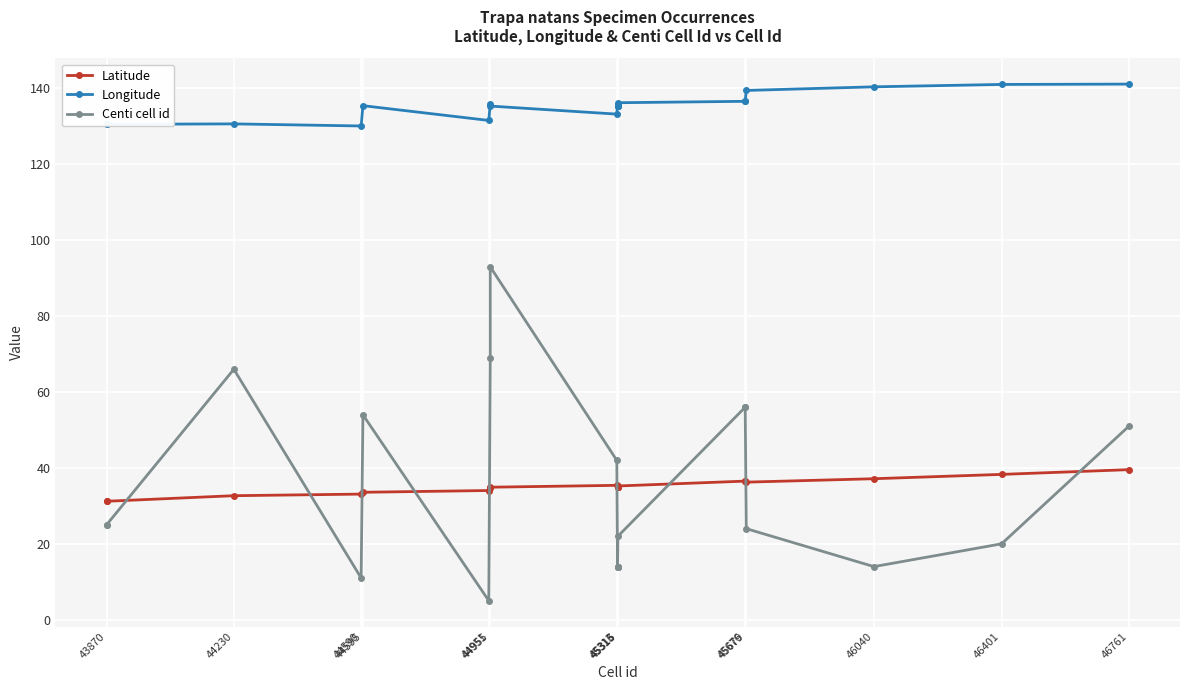

The Latitude series shows 33.6 at 44595. True or false?

True